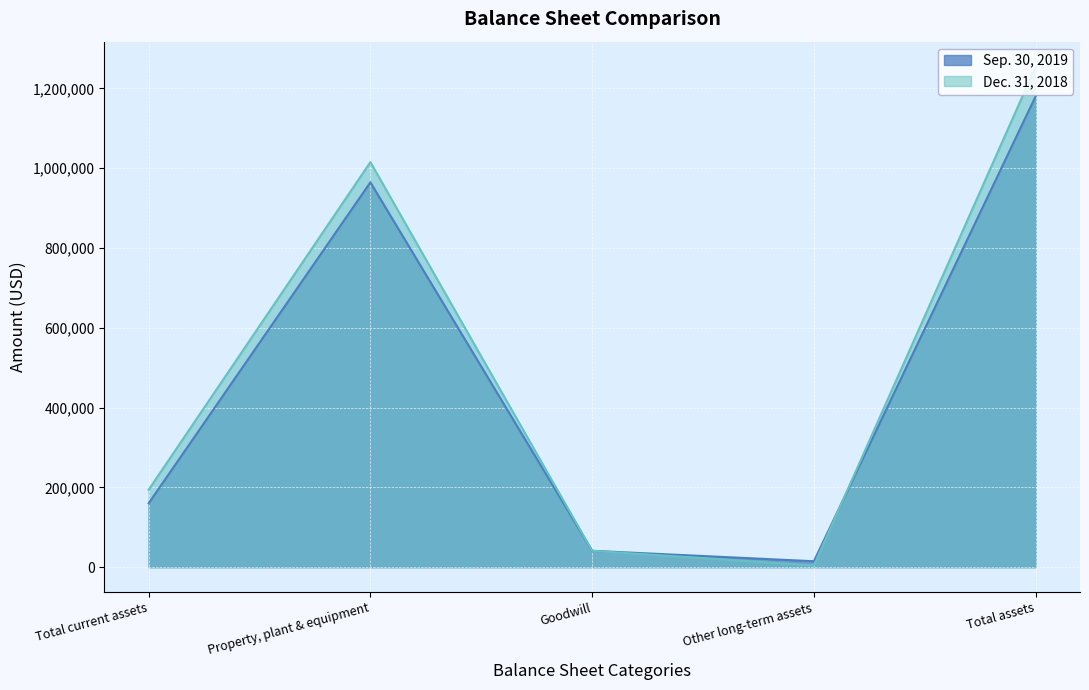

What are all the series names shown in the legend?

Sep. 30, 2019, Dec. 31, 2018